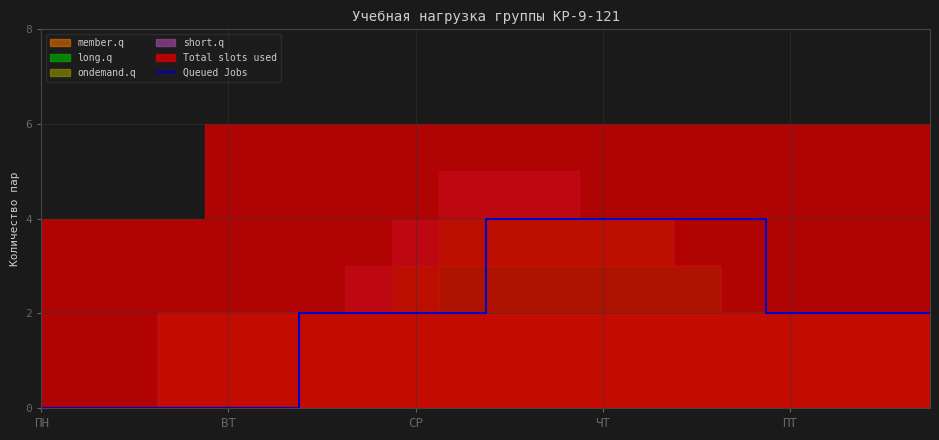

Between 19 and 17, which is larger?

19